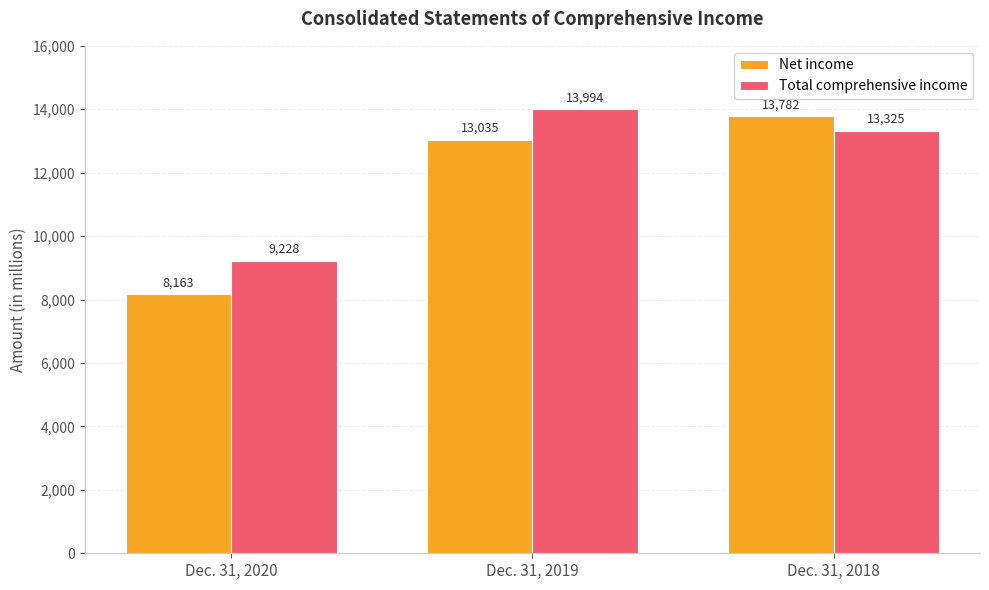

Between Dec. 31, 2020 and Dec. 31, 2019, which series saw the biggest shift?

Net income